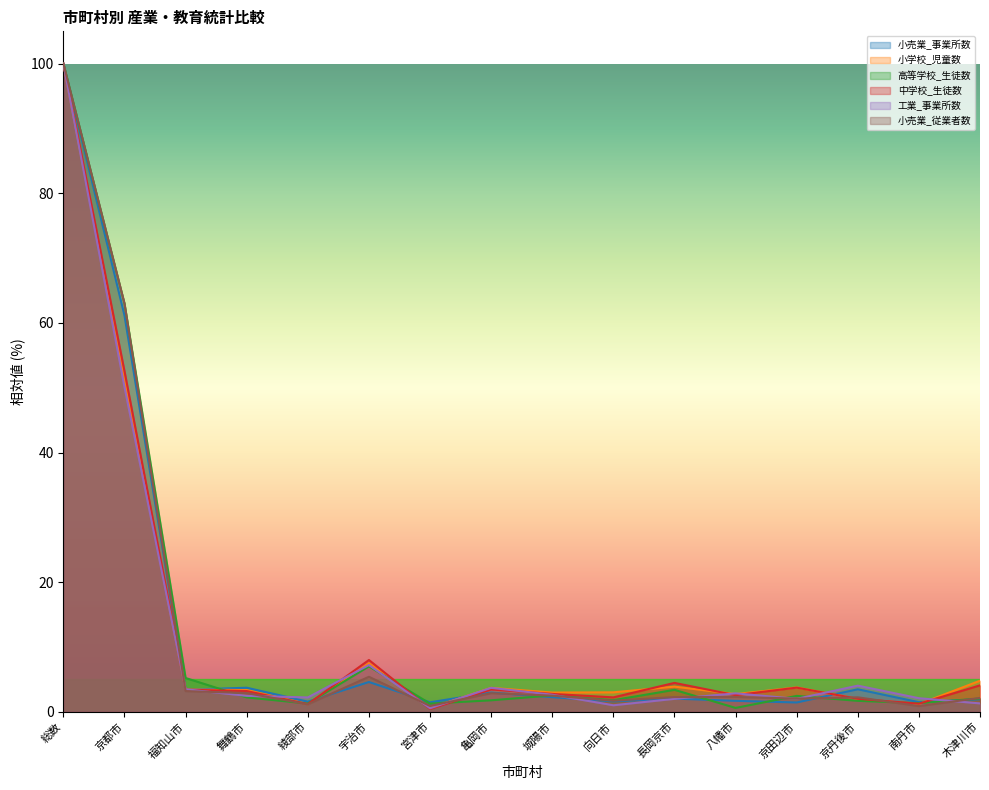

Which series has the largest total across all categories?

高等学校_生徒数